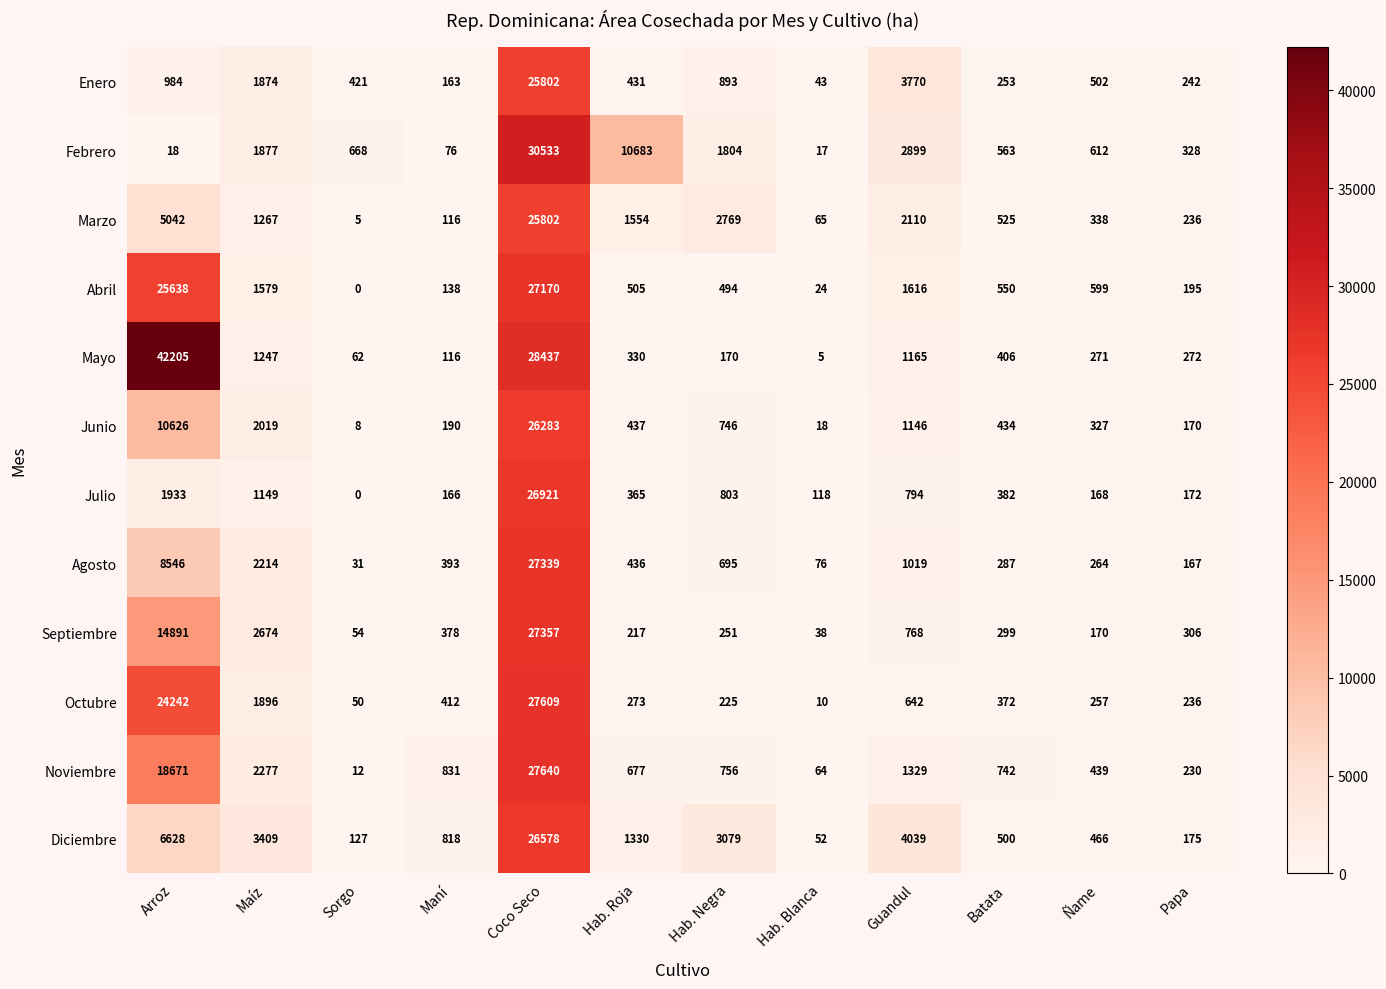

True or false: Agosto has a value of 695 at Hab. Negra.

True